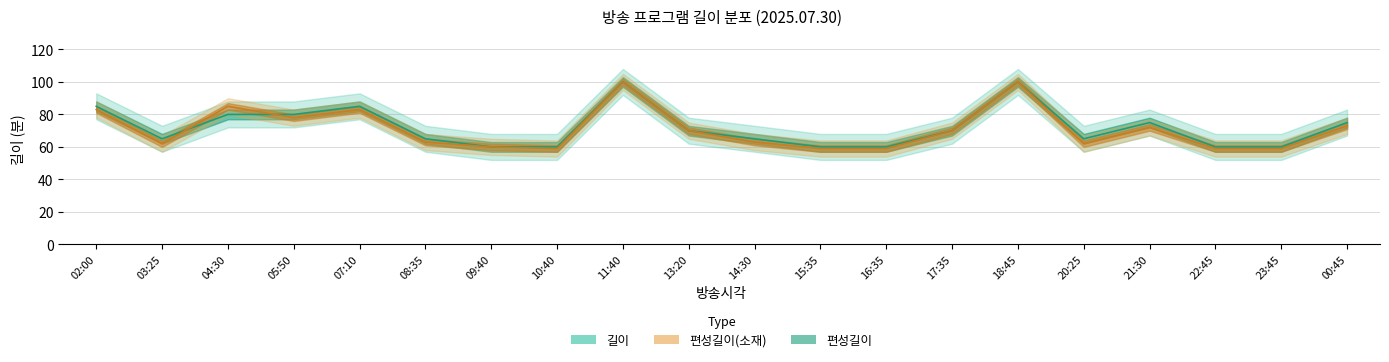

Is it true that 길이 equals 49 at 13:20?

False